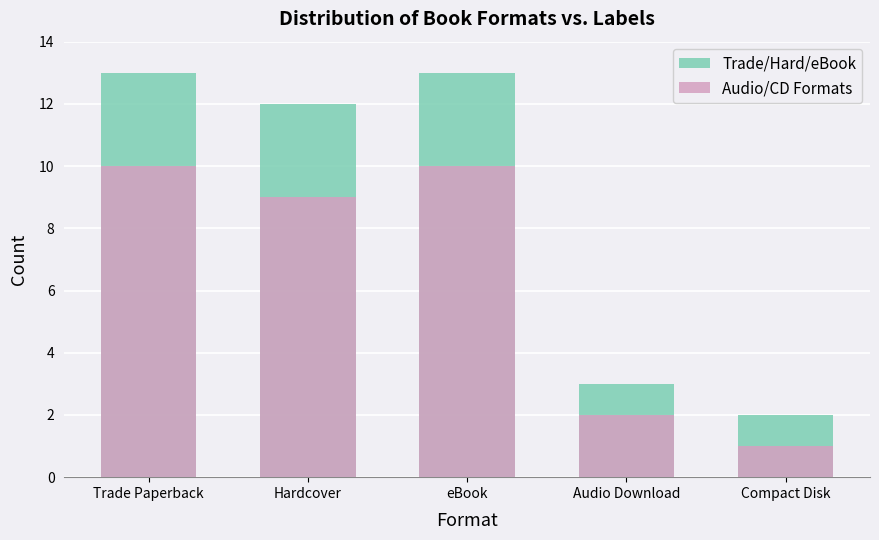

Which category has the lowest value across all series?

Compact Disk